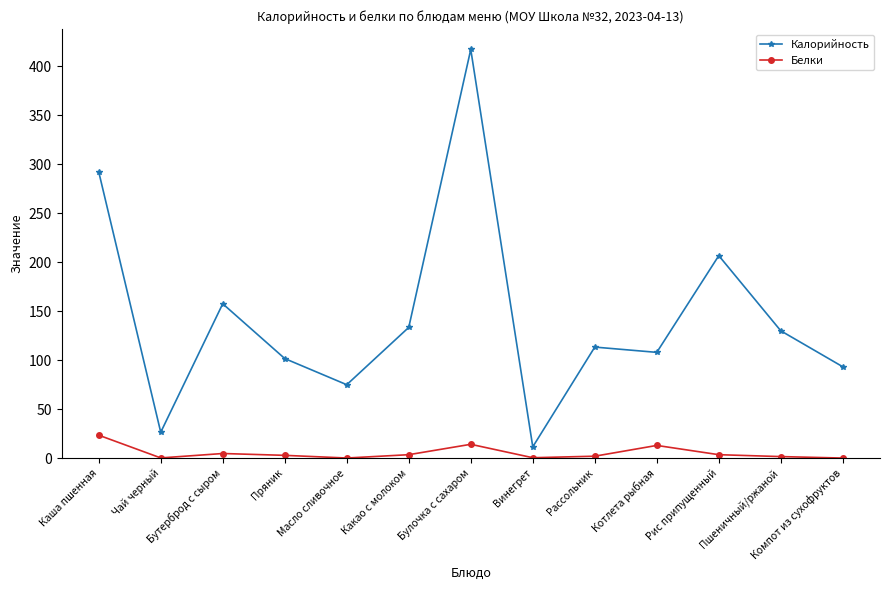

What is the difference between the maximum and minimum values in the Калорийность series?

405.5